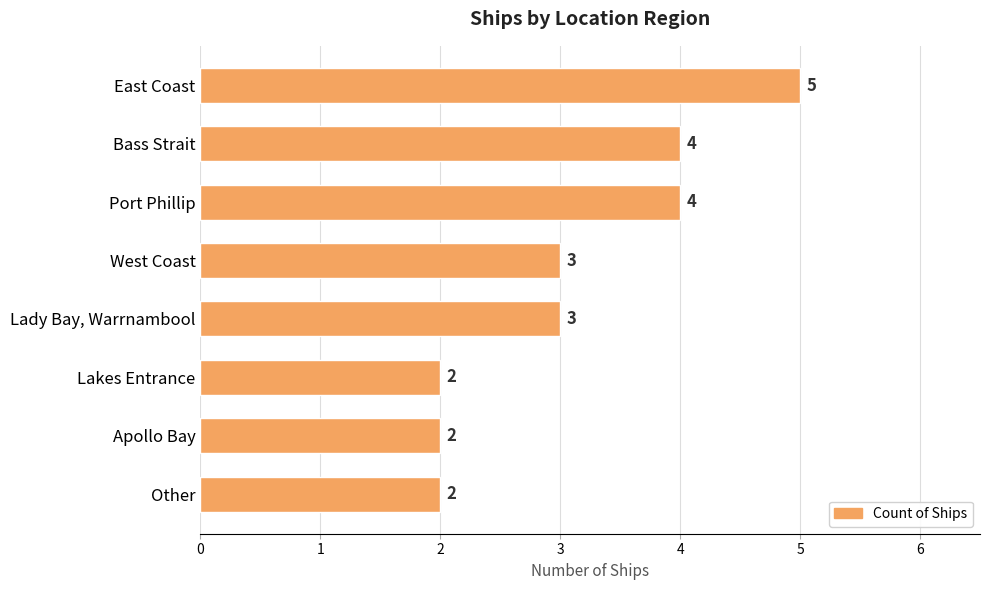

How many values are below 3?

3